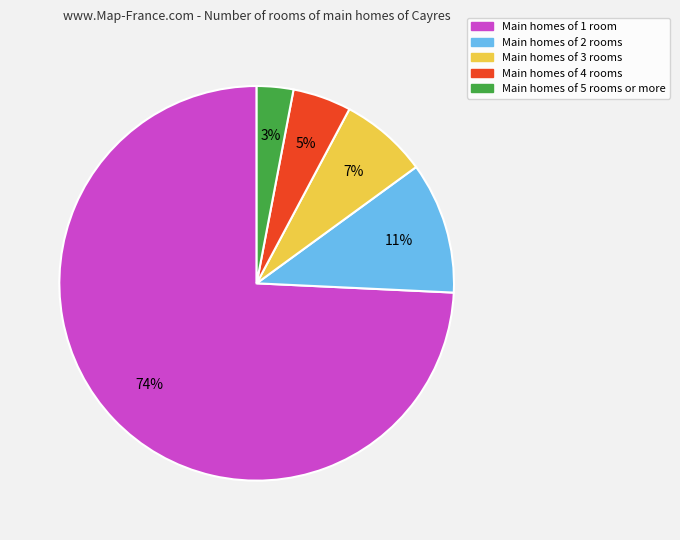

Does any single category account for the majority?

Yes